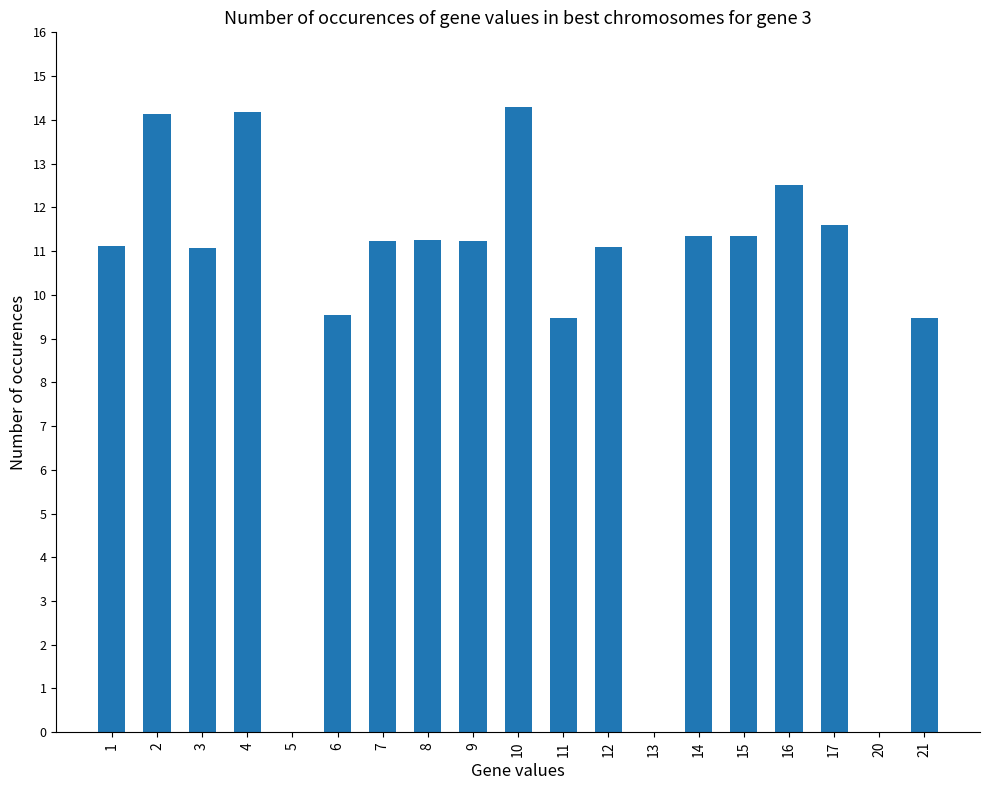

What is the greatest value displayed?

14.3